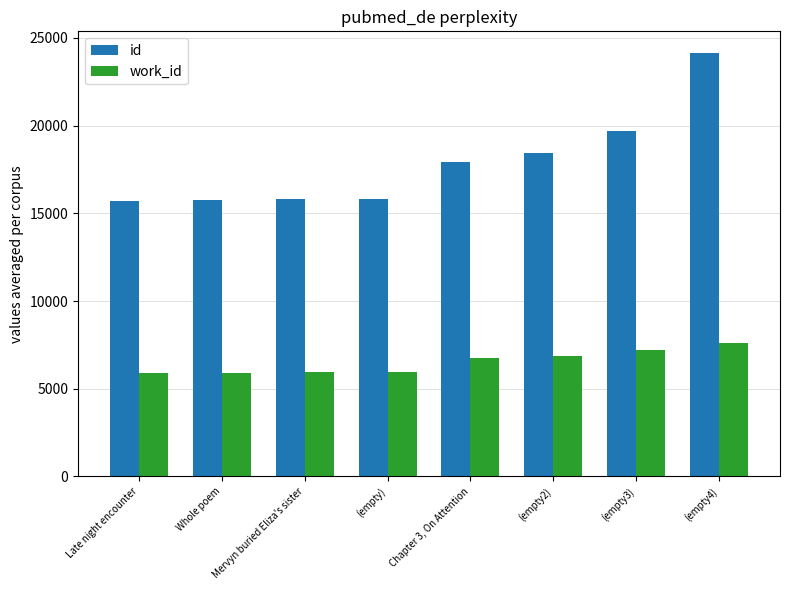

What are all the series names shown in the legend?

id, work_id